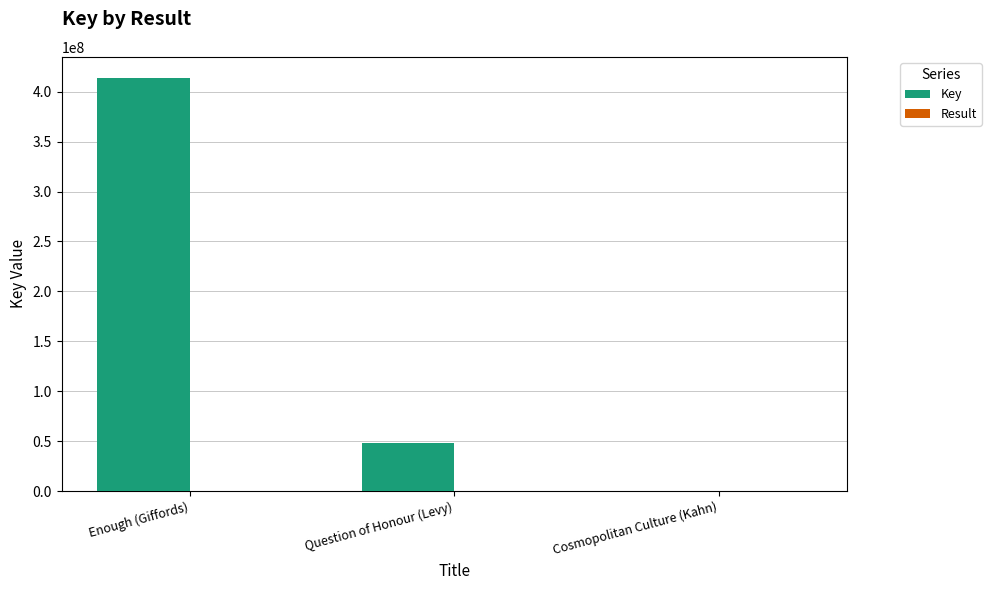

Where is Key nearest to the value 207195108?

Question of Honour (Levy)